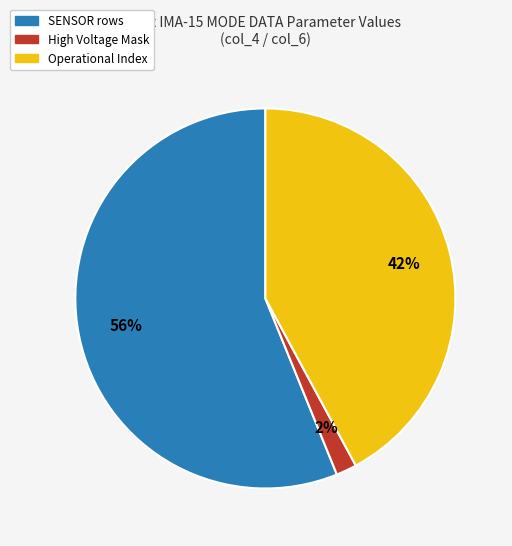

Does any single category account for the majority?

Yes